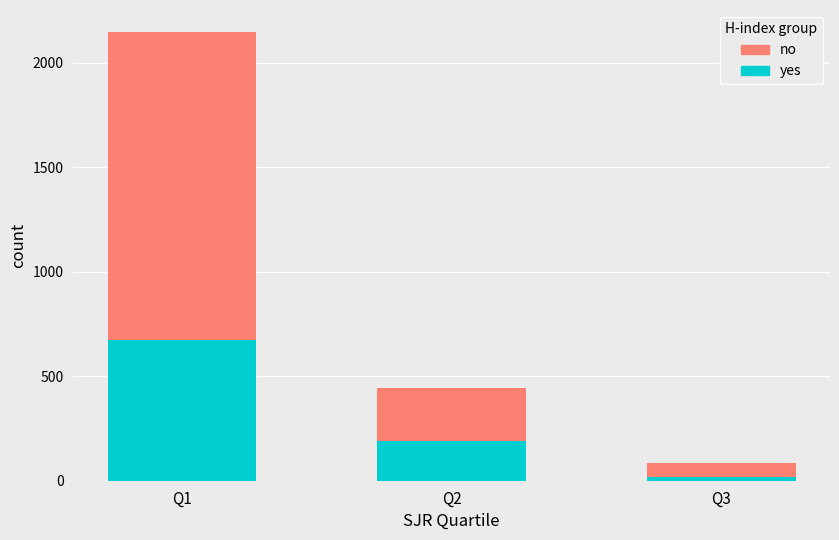

What is the difference between the maximum and minimum values in the yes series?

657